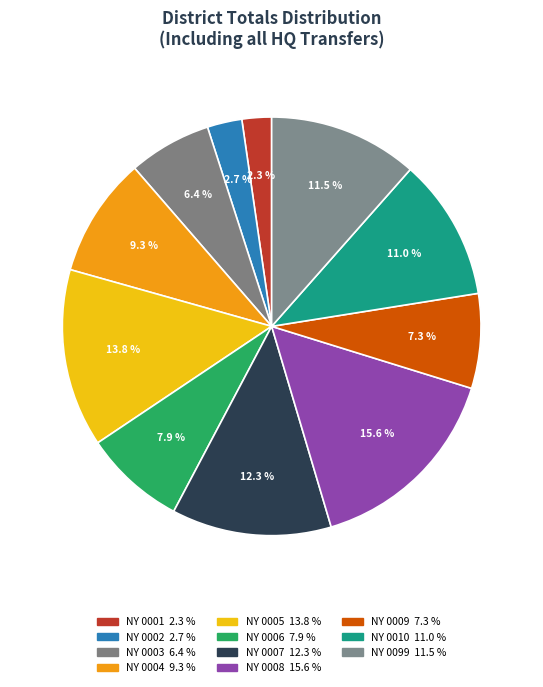

Count the number of slices in the pie.

11